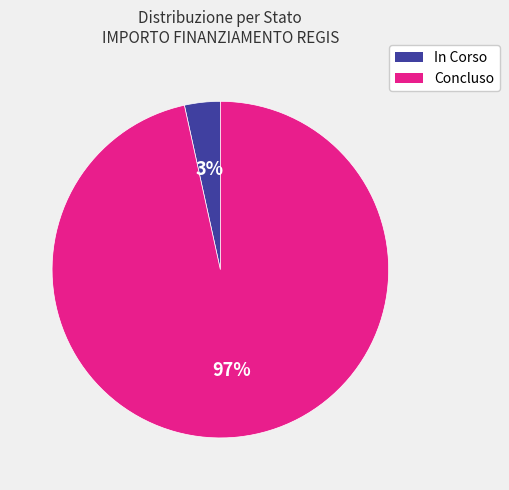

Does any single category account for the majority?

Yes